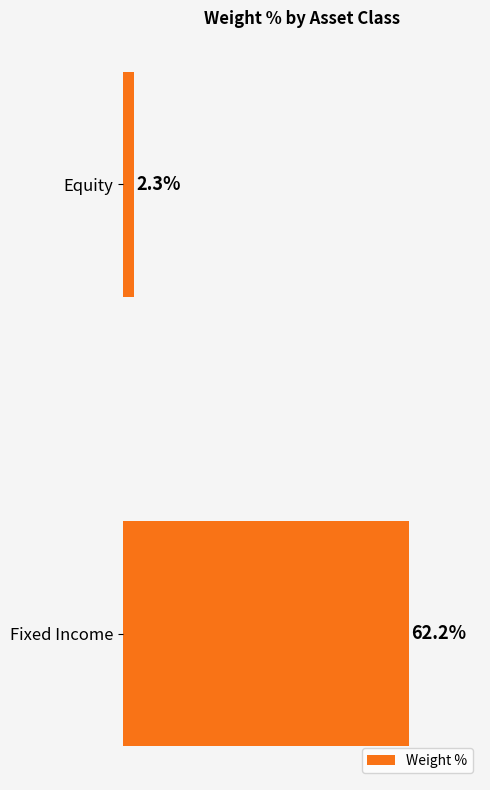

Between Fixed Income and Equity, which is larger?

Fixed Income